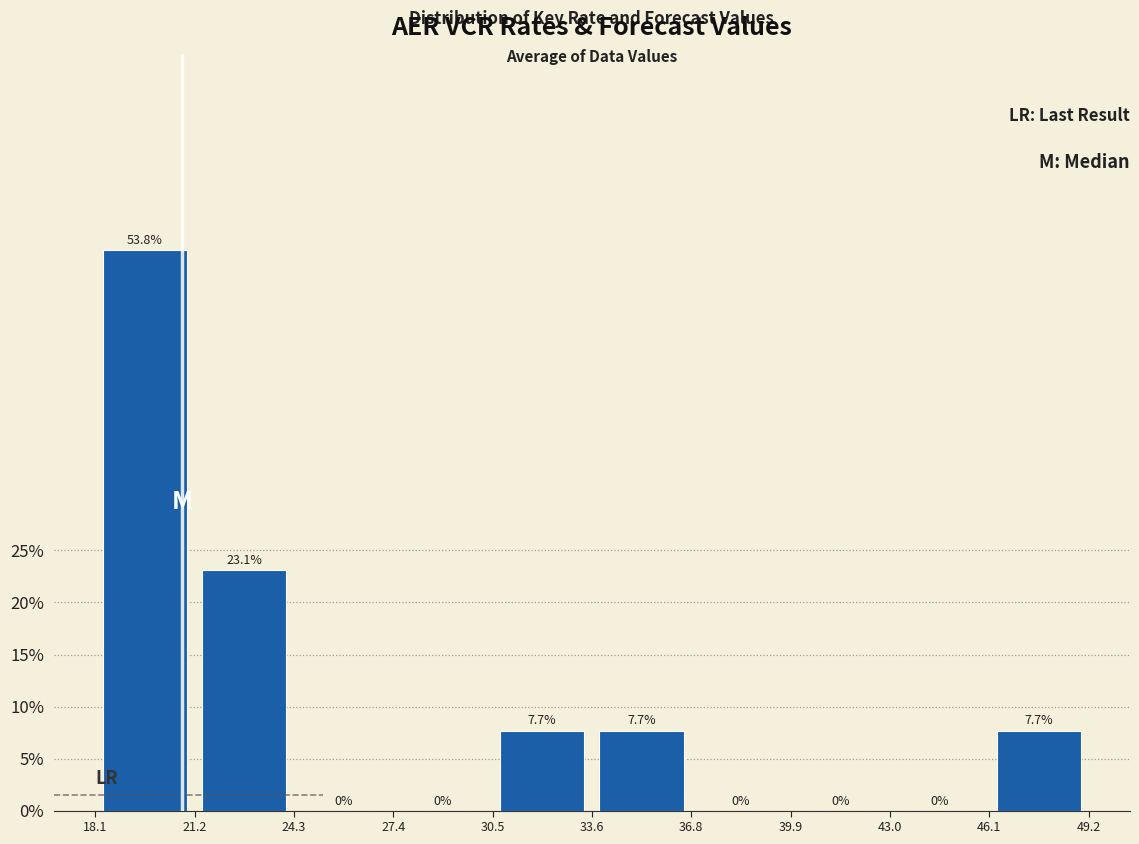

Reading left to right, list every bar in this chart as the range it spans on the x-axis followed by its height.

18.1 to 21.2: 53.8
21.2 to 24.3: 23.1
24.3 to 27.4: 0.0
27.4 to 30.5: 0.0
30.5 to 33.6: 7.7
33.6 to 36.8: 7.7
36.8 to 39.9: 0.0
39.9 to 43.0: 0.0
43.0 to 46.1: 0.0
46.1 to 49.2: 7.7